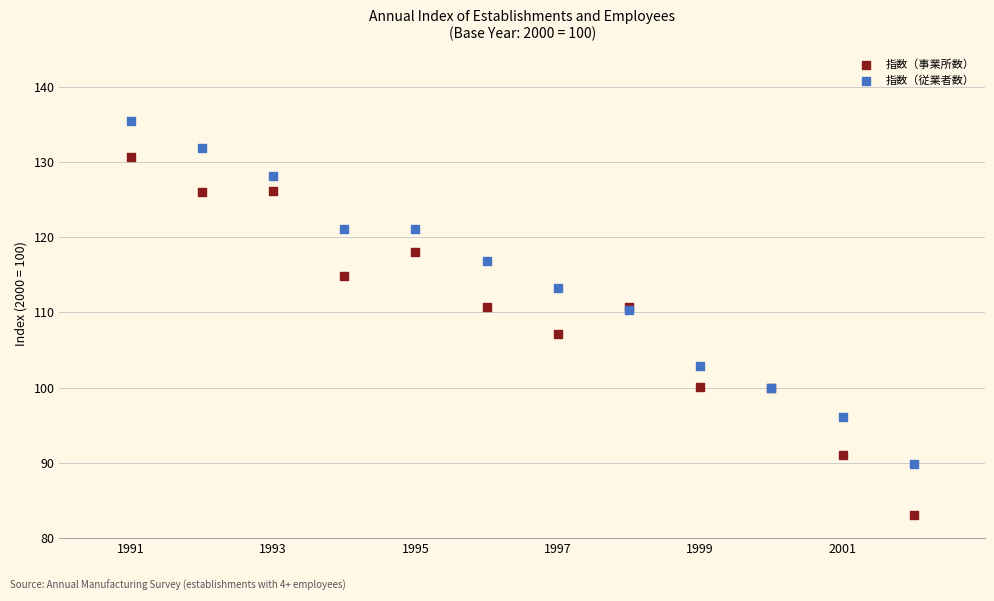

Which series contains the lowest Y value?

指数（事業所数）